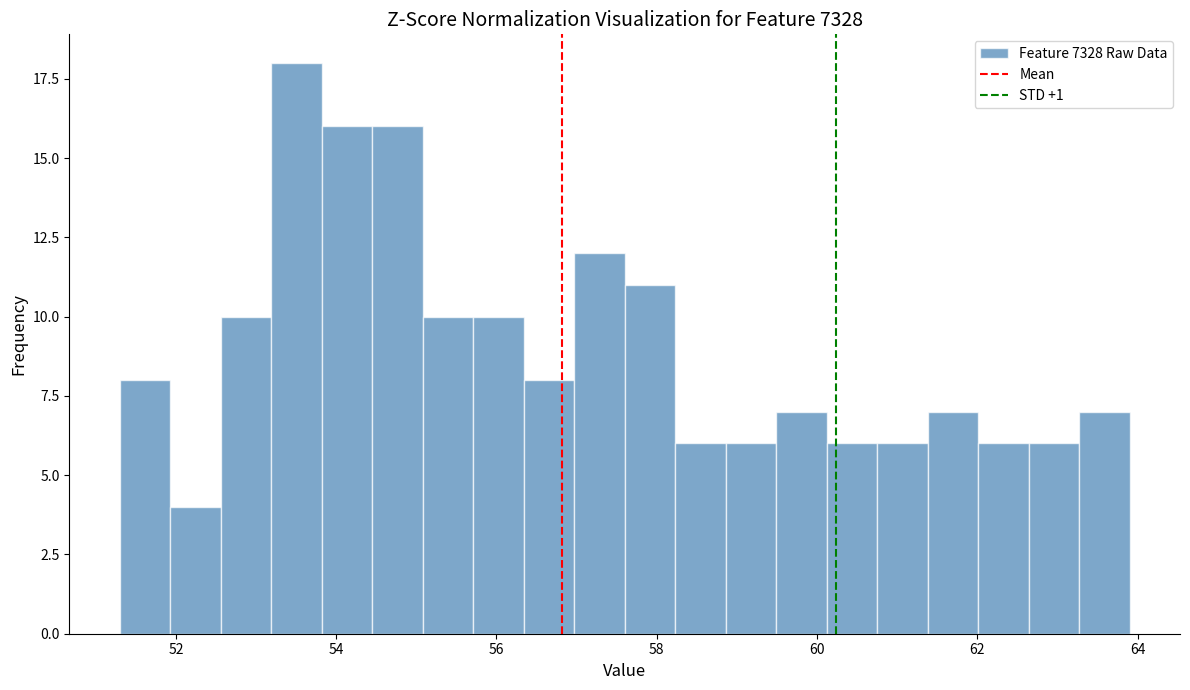

Read against the x-axis, roughly where is the centre of the tallest bar?

53.6